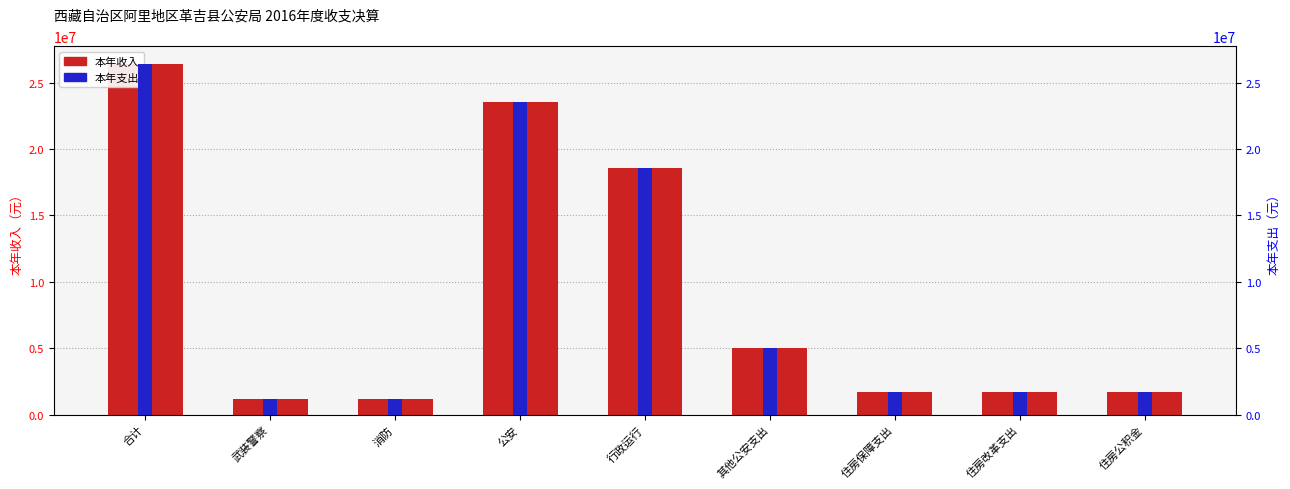

What is the label of the 7th bar from the right?

消防